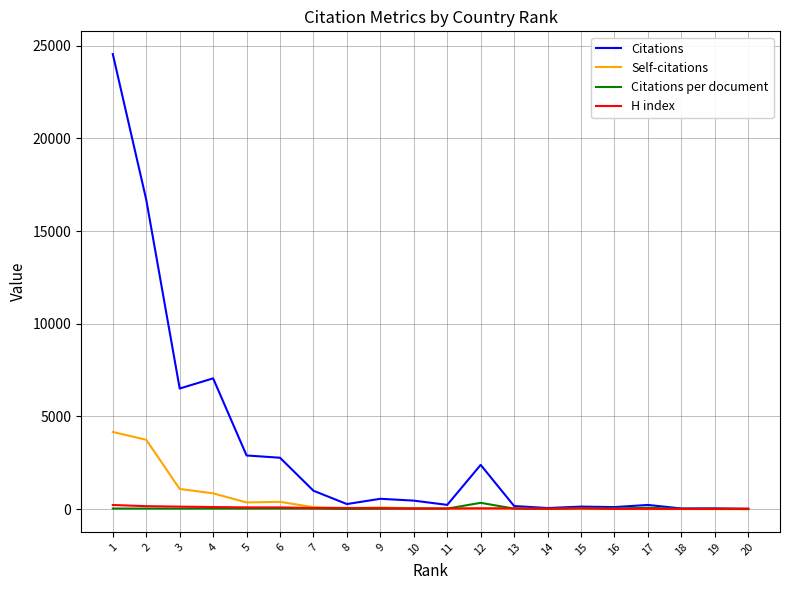

What is the difference between the highest and lowest values at 11?

220.0